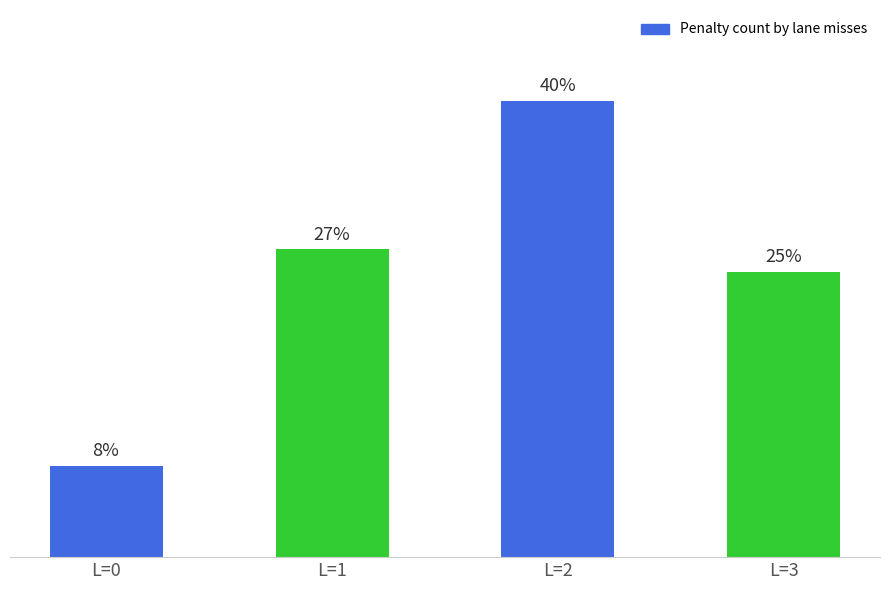

At which label is the value closest to 24?

L=3